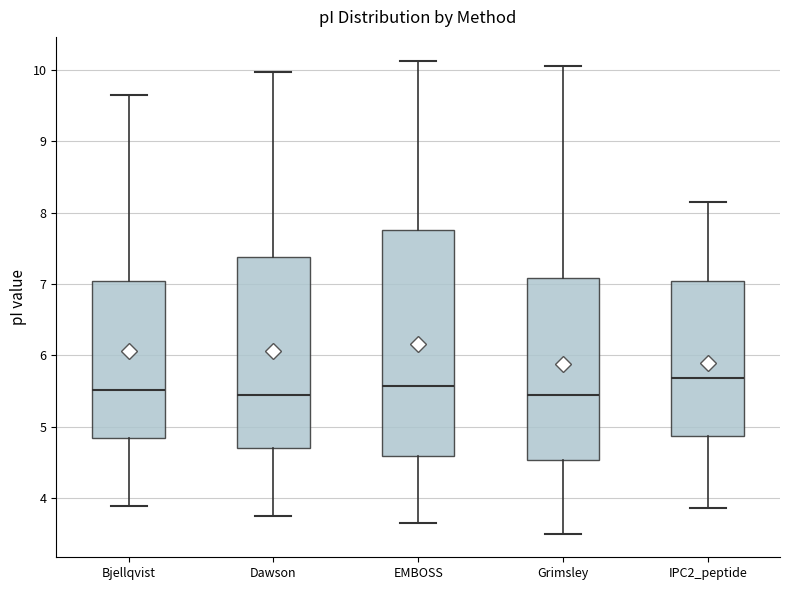

Which box's median line is the highest?

IPC2_peptide